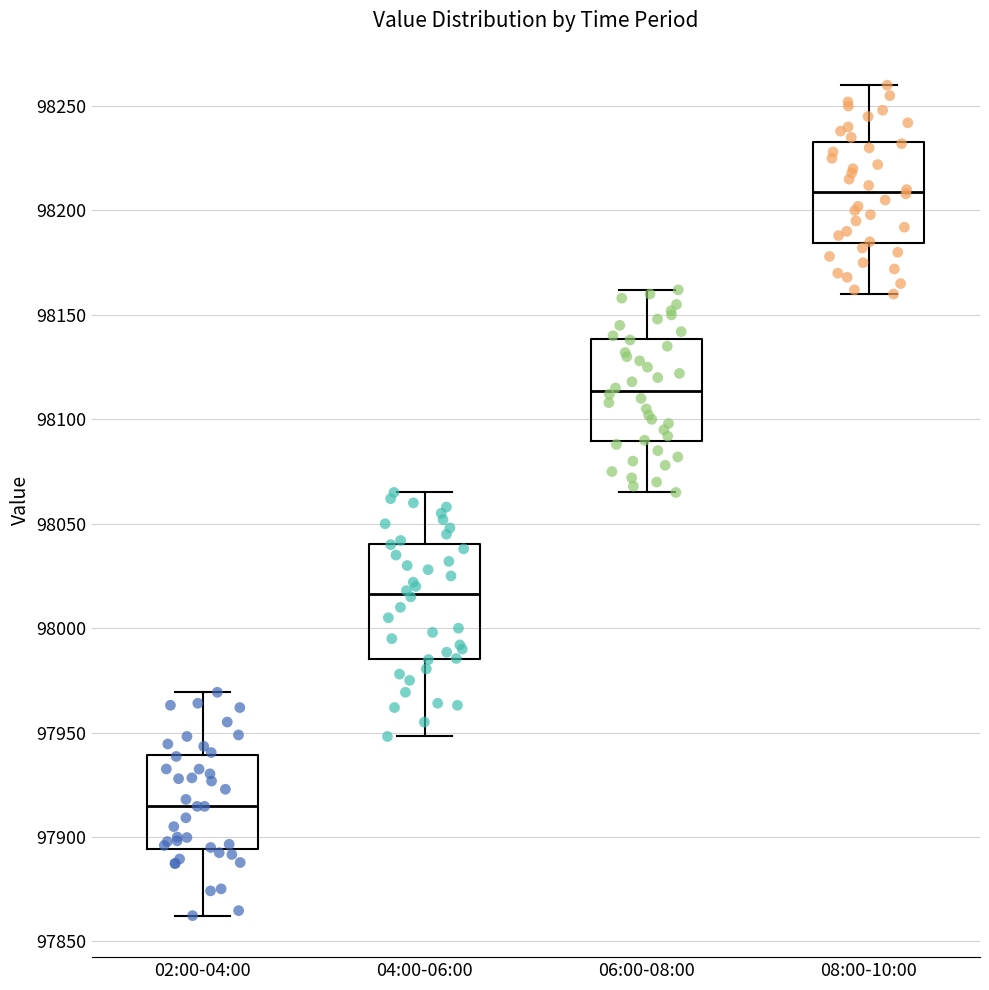

Where does the upper whisker of the box for 08:00-10:00 end on the y-axis? The values are not printed on the chart, so give them approximately, as read against the axis.

98260